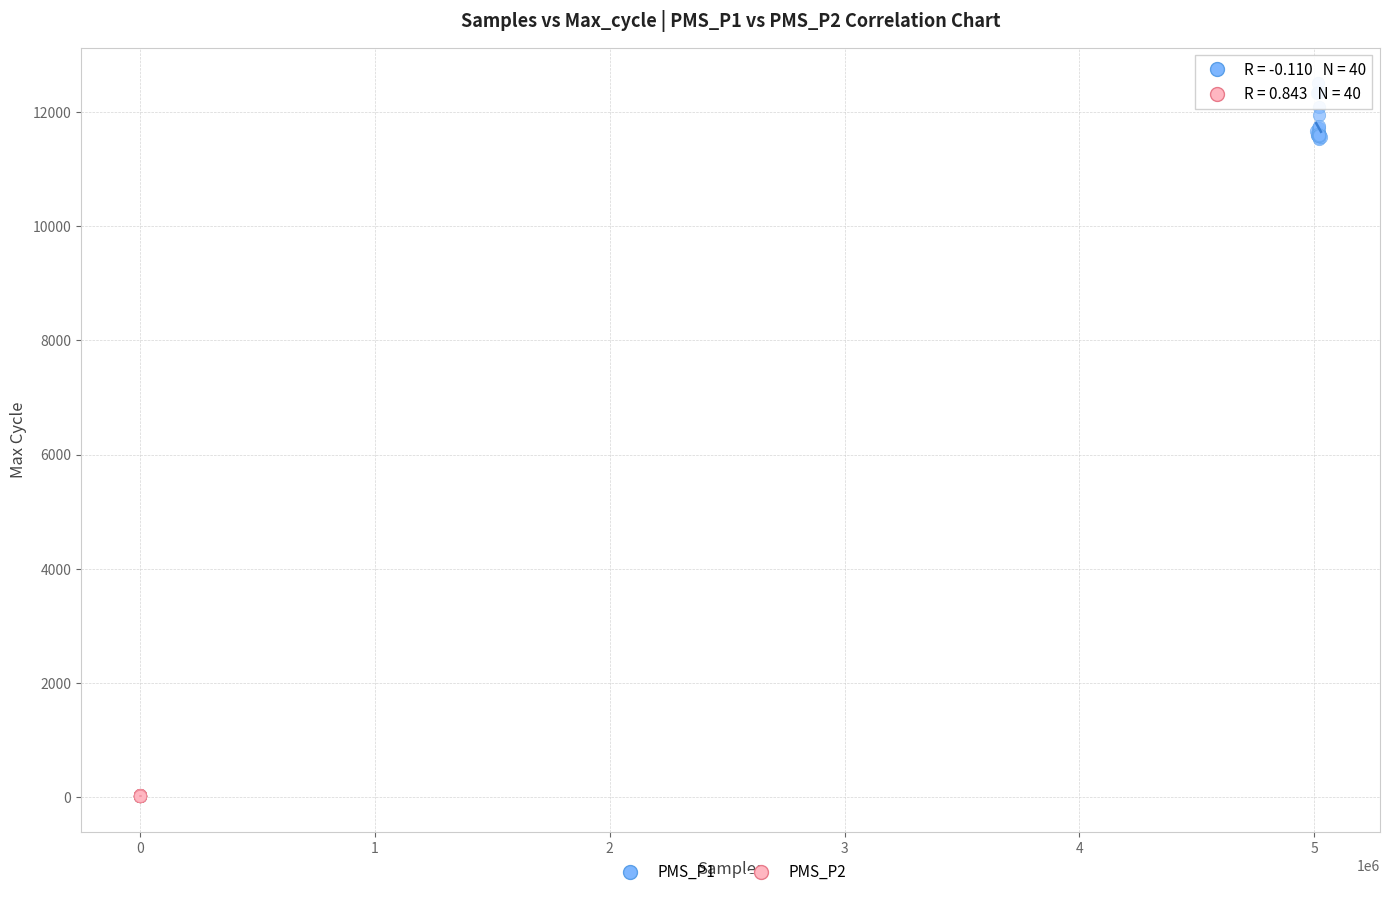

Which series contains the lowest Y value?

PMS_P2